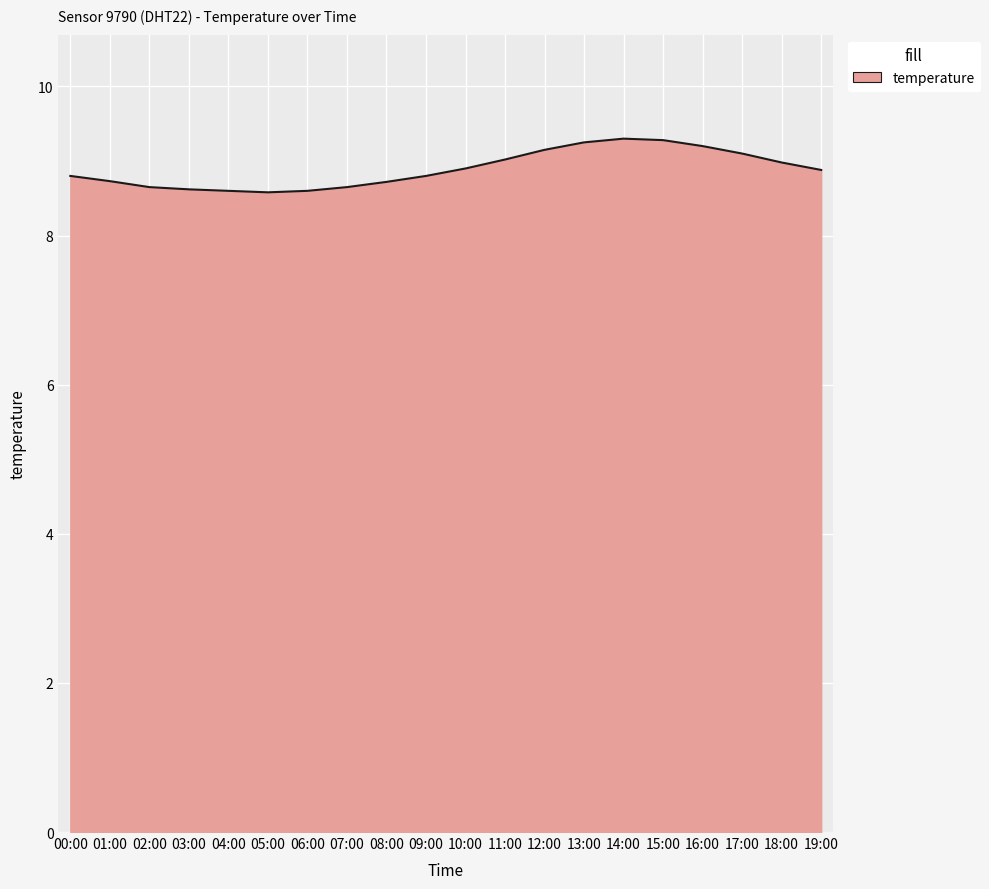

What is the difference between the maximum and minimum values?

0.7